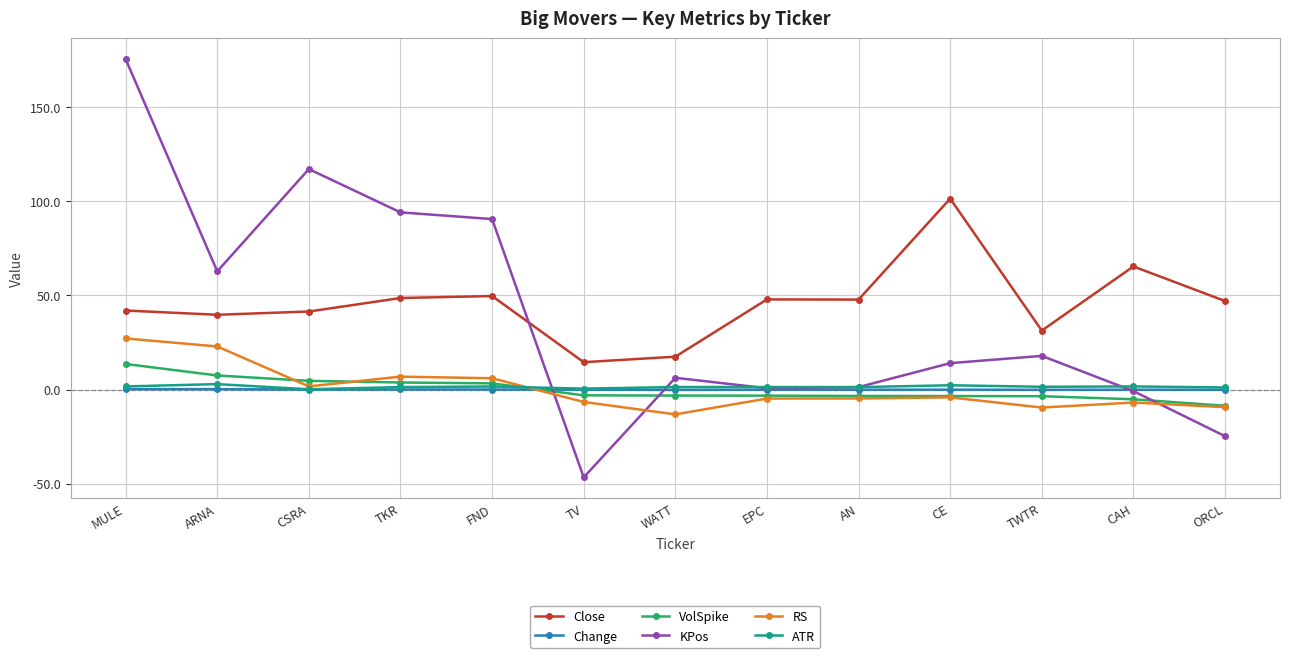

At which category does RS reach its first local valley?

CSRA